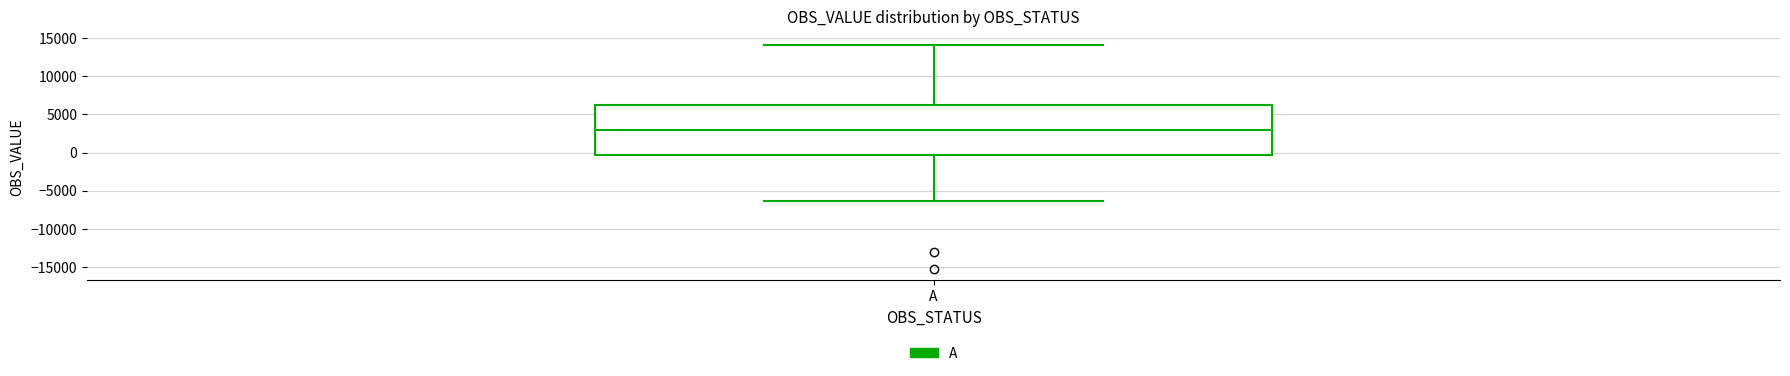

Read this box plot against the y-axis: the position of the median line, the range covered by the box, and the ends of both whiskers. The values are not printed on the chart, so give them approximately, as read against the axis.

median 3000, box -500 to 6000, whiskers -6500 to 14000